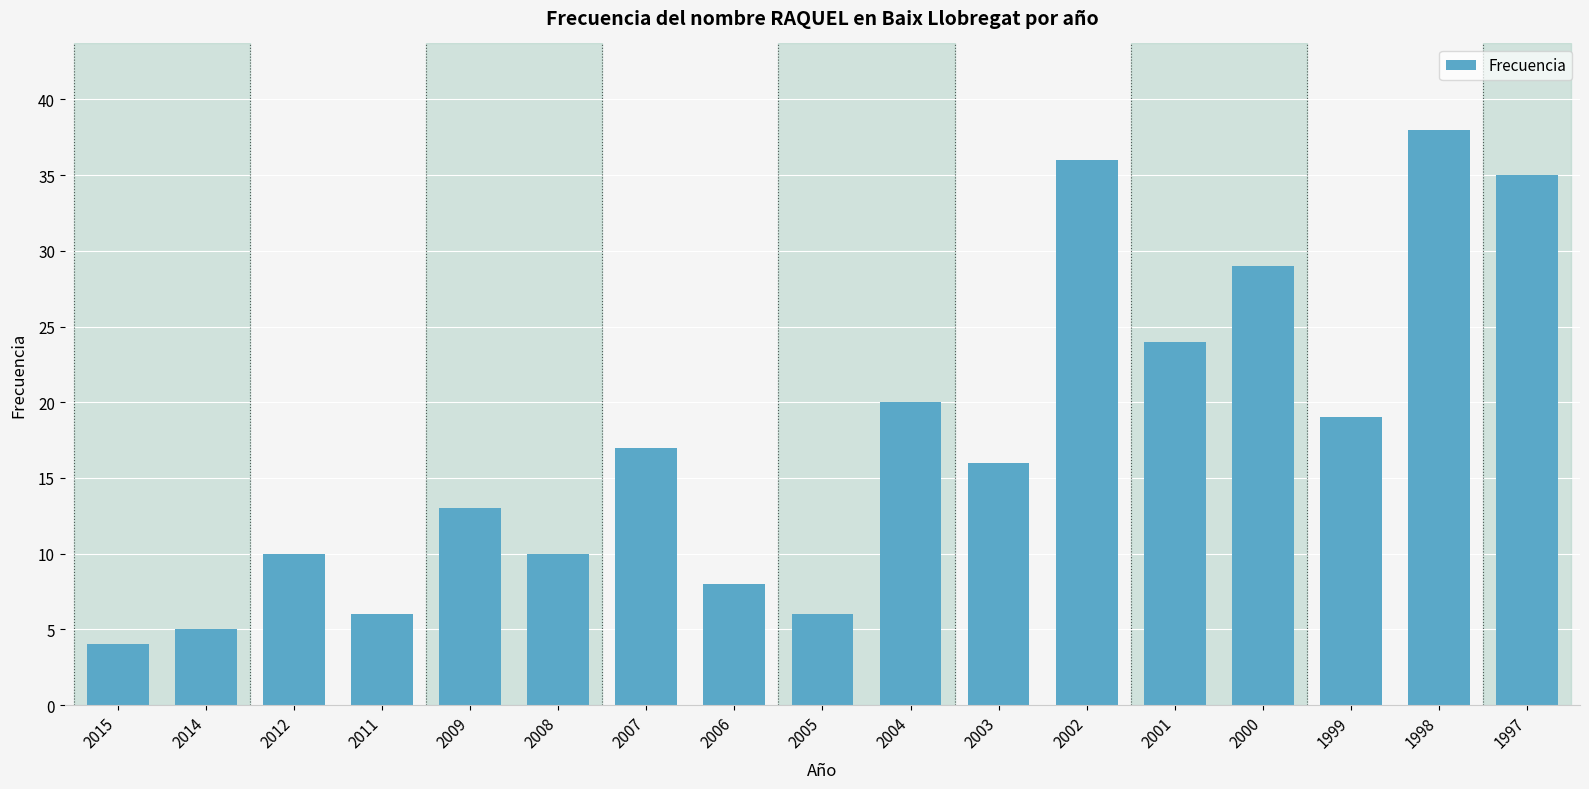

What is the sum of all values?

296